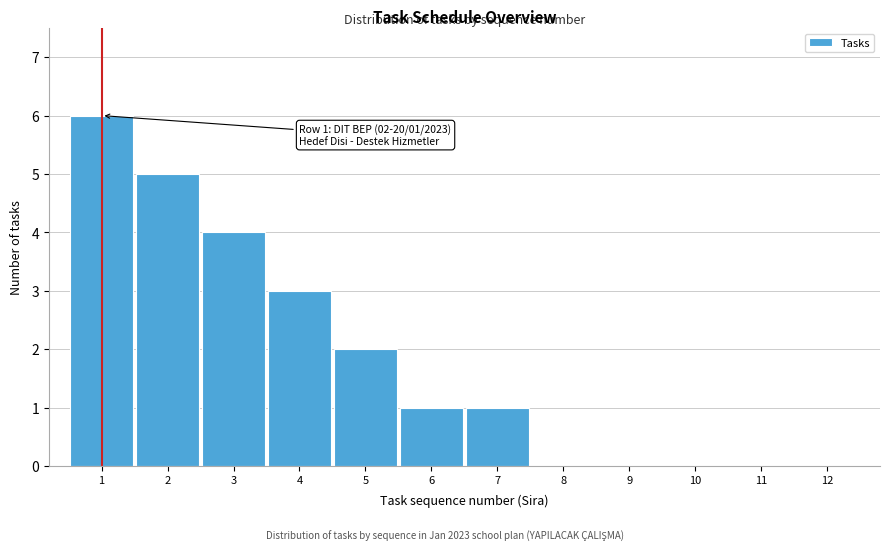

Reading right to left, transcribe all the data shown in this chart.

12=0	11=0	10=0	9=0	8=0	7=1	6=1	5=2	4=3	3=4	2=5	1=6